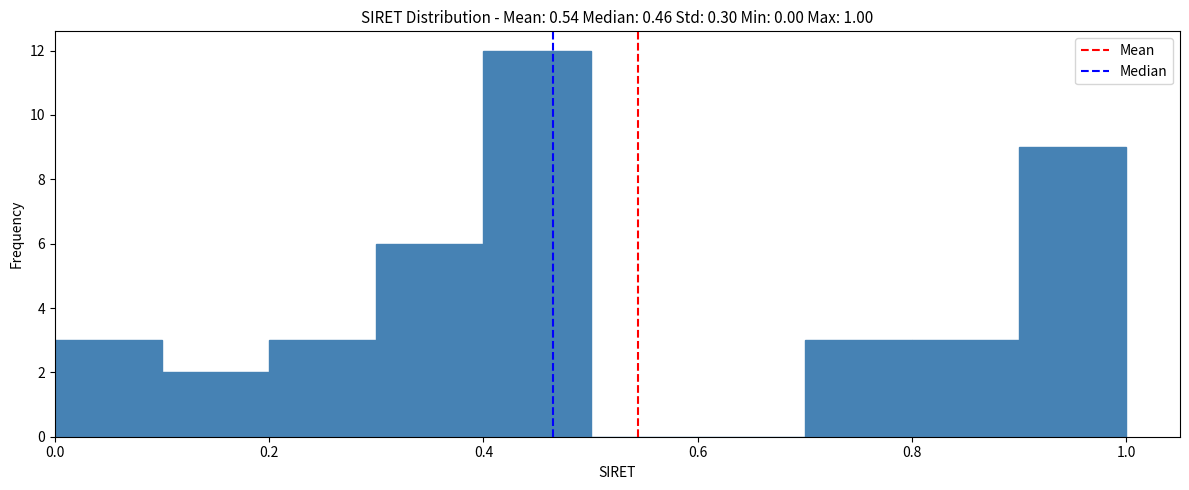

What is the height of the bar covering 0.8 to 0.9 on the x-axis? The values are not printed on the chart, so give them approximately, as read against the axis.

3